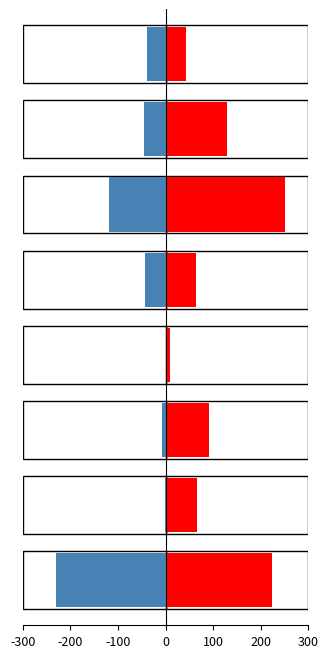

What position from the left is 7?

8